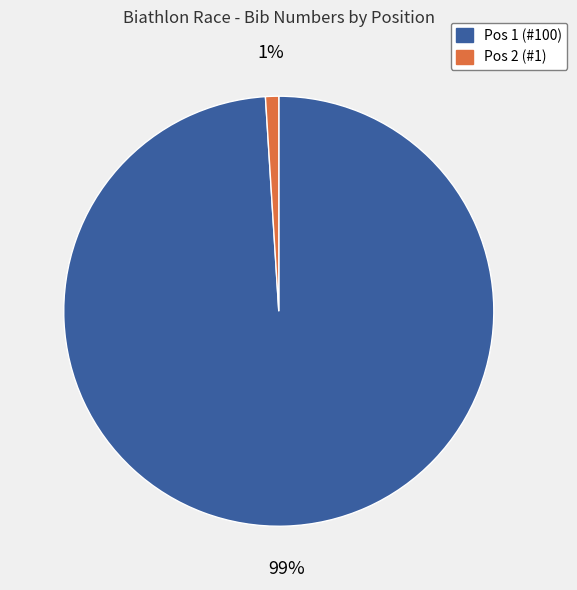

To the nearest percent, what is the average slice percentage?

50%